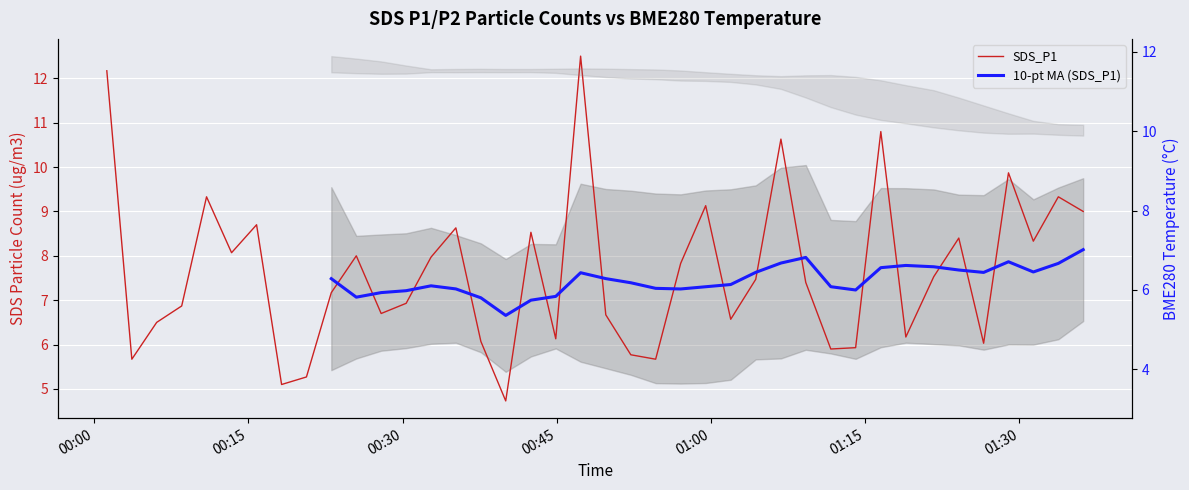

How many lines are shown in the chart?

2